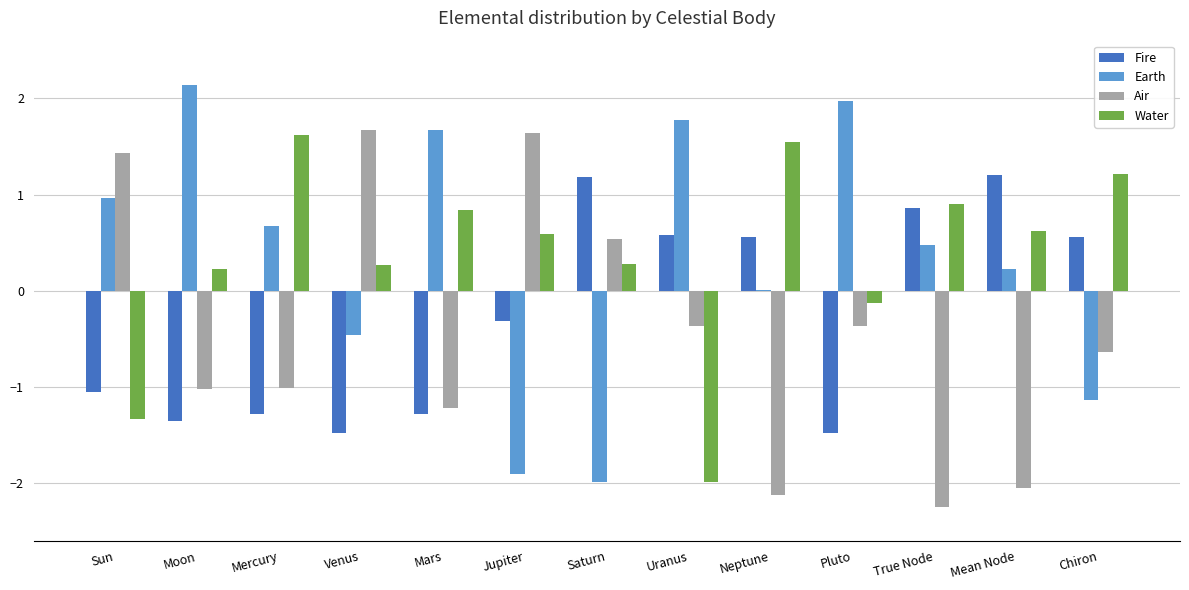

How many categories are shown in the chart?

13